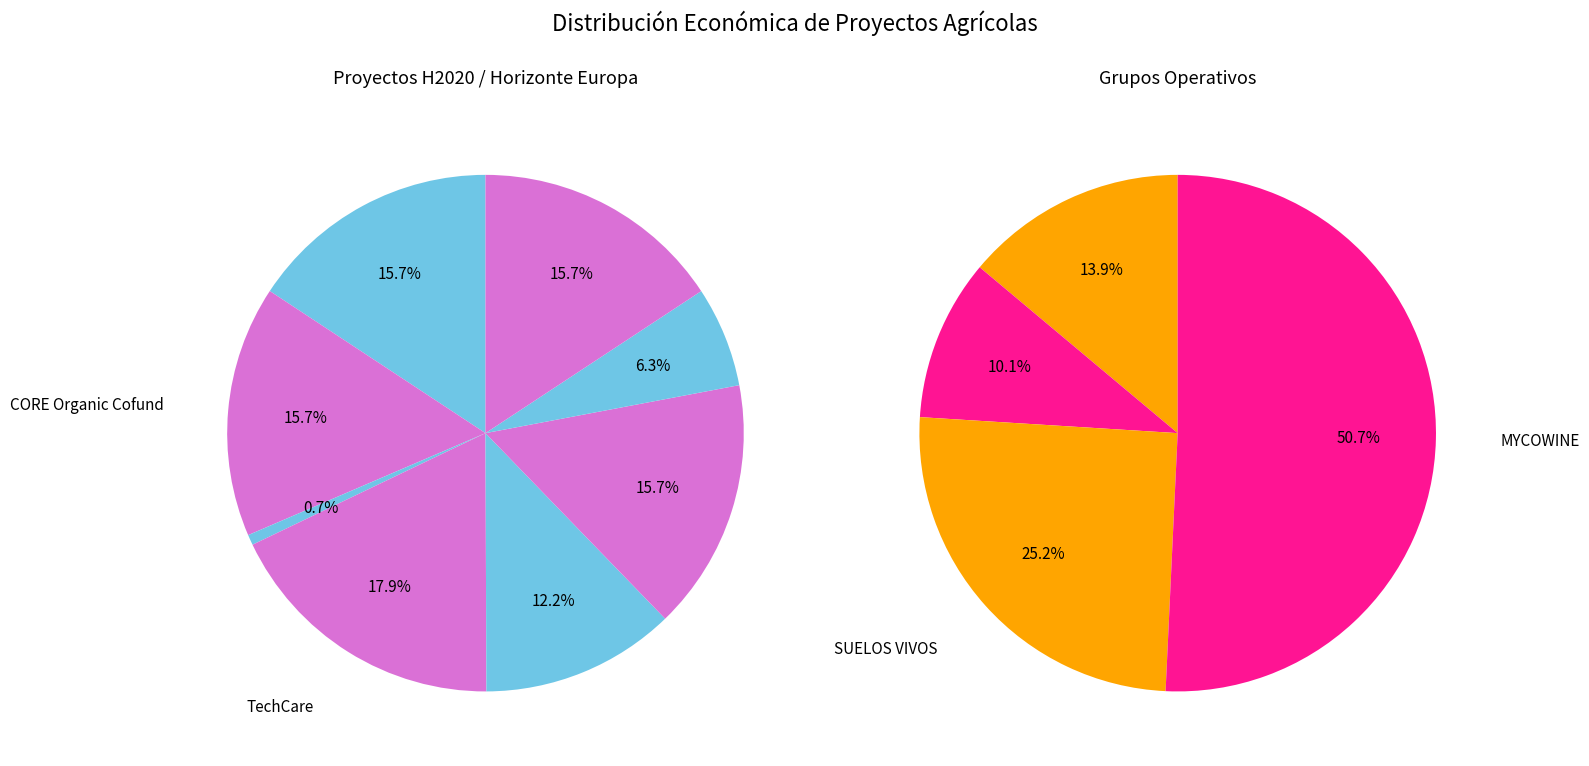

The CHICKENSTRESS slice represents 12% of the pie. True or false?

True